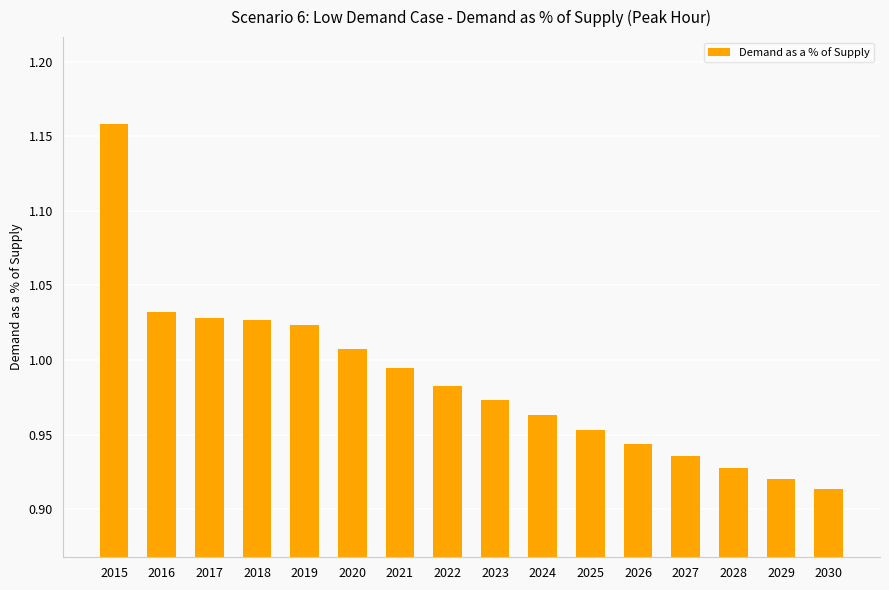

Which category has the highest value across all series?

2015